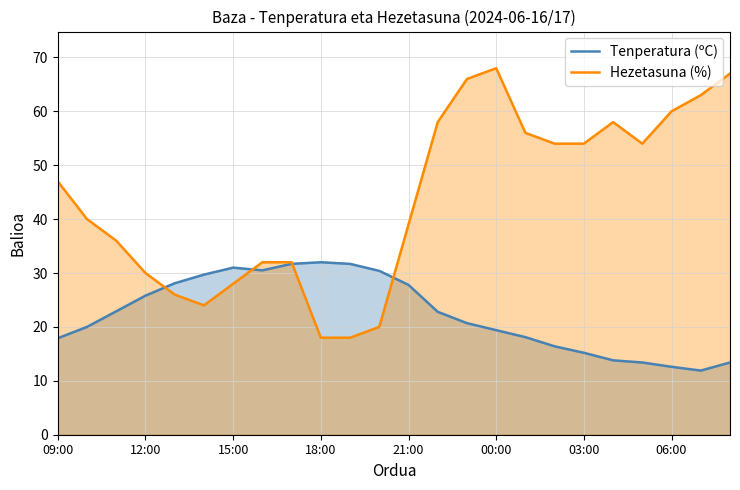

True or false: Hezetasuna (%) has a value of 19.2 at 22:00.

False